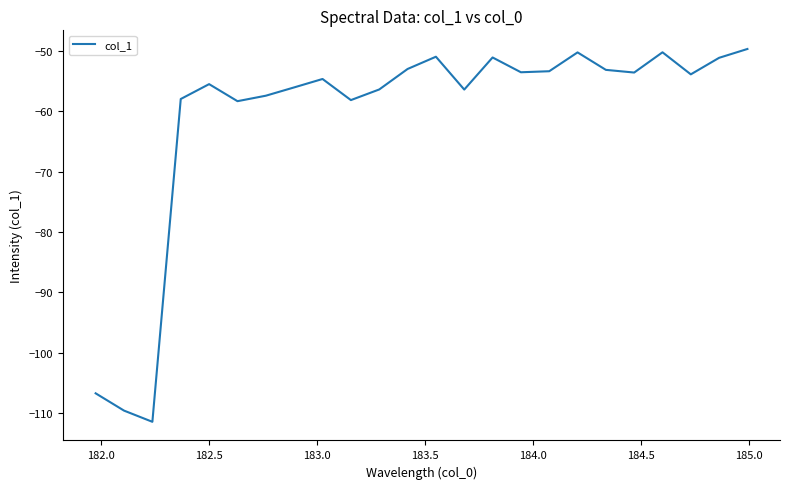

What is the greatest value displayed?

-49.7